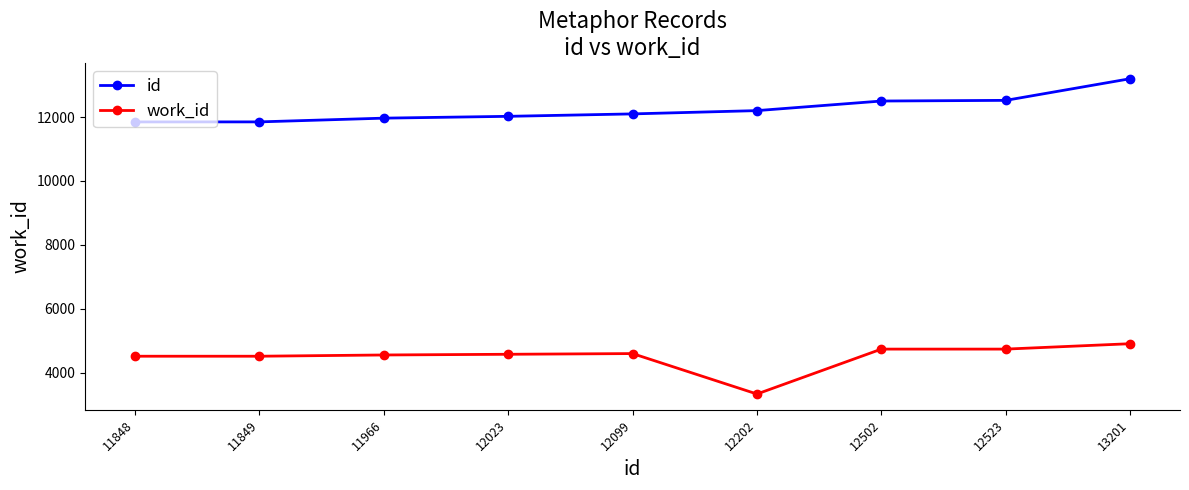

At 12202, list the series in order from smallest to largest.

work_id, id